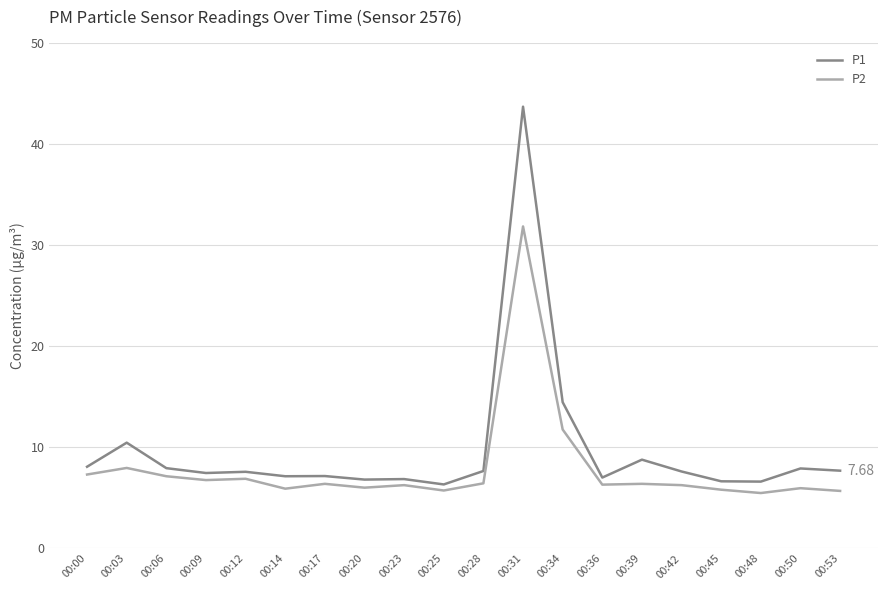

At which category is the sum across all series the highest?

00:31